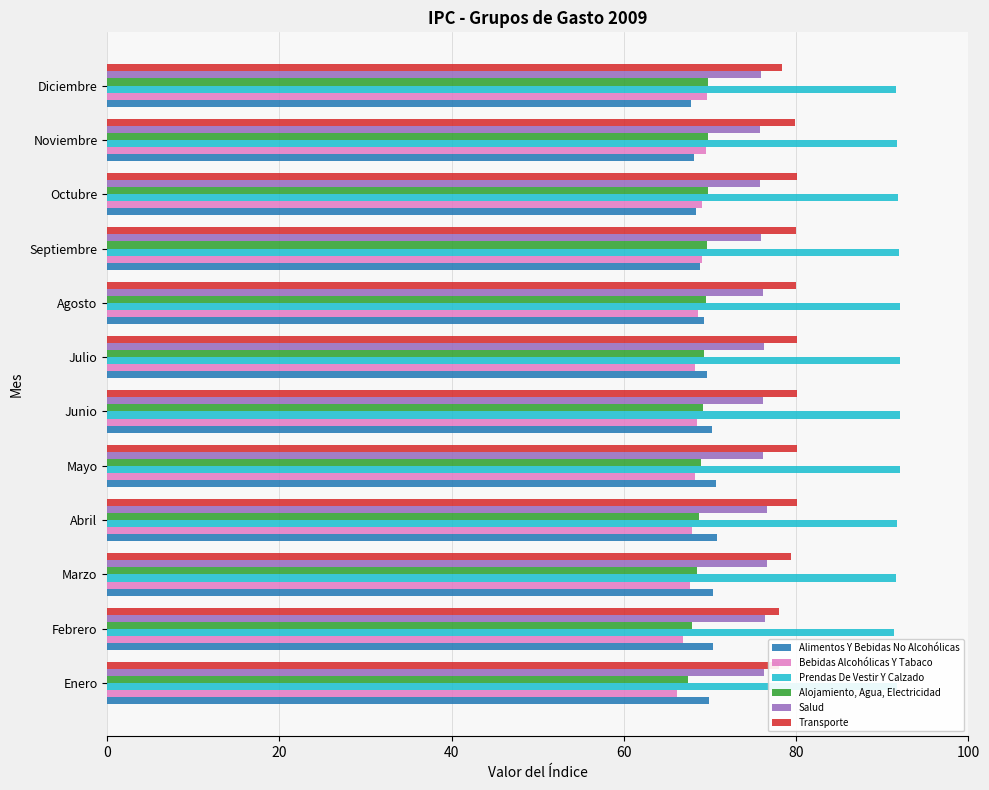

What is the approximate value of Transporte at Enero?

78.0